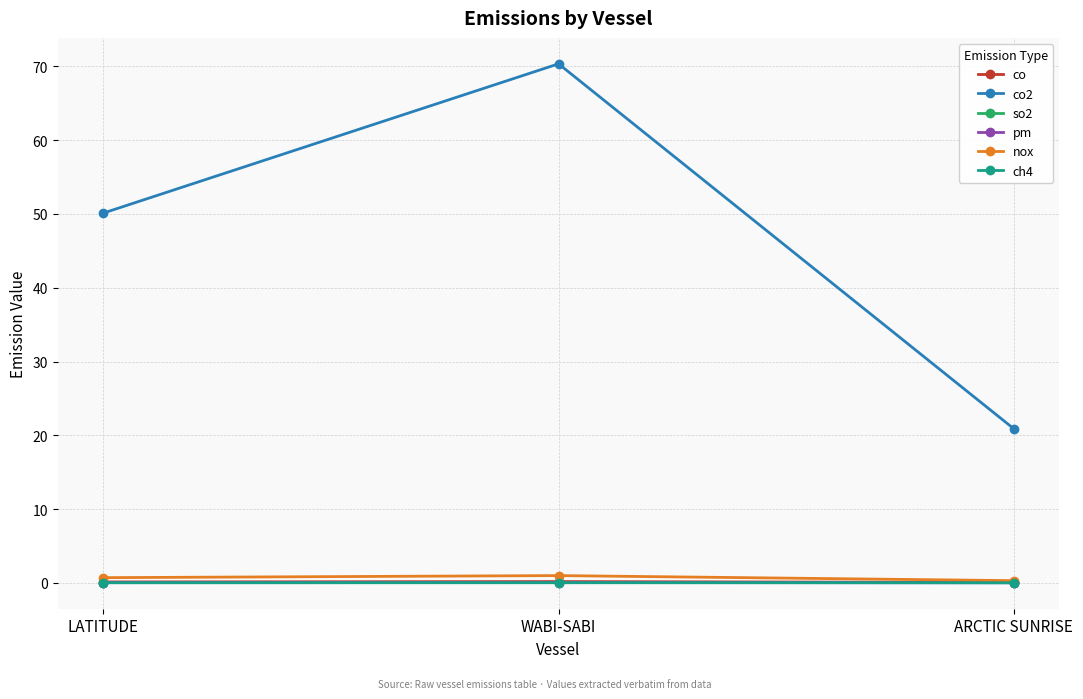

Read the co value at WABI-SABI.

0.2